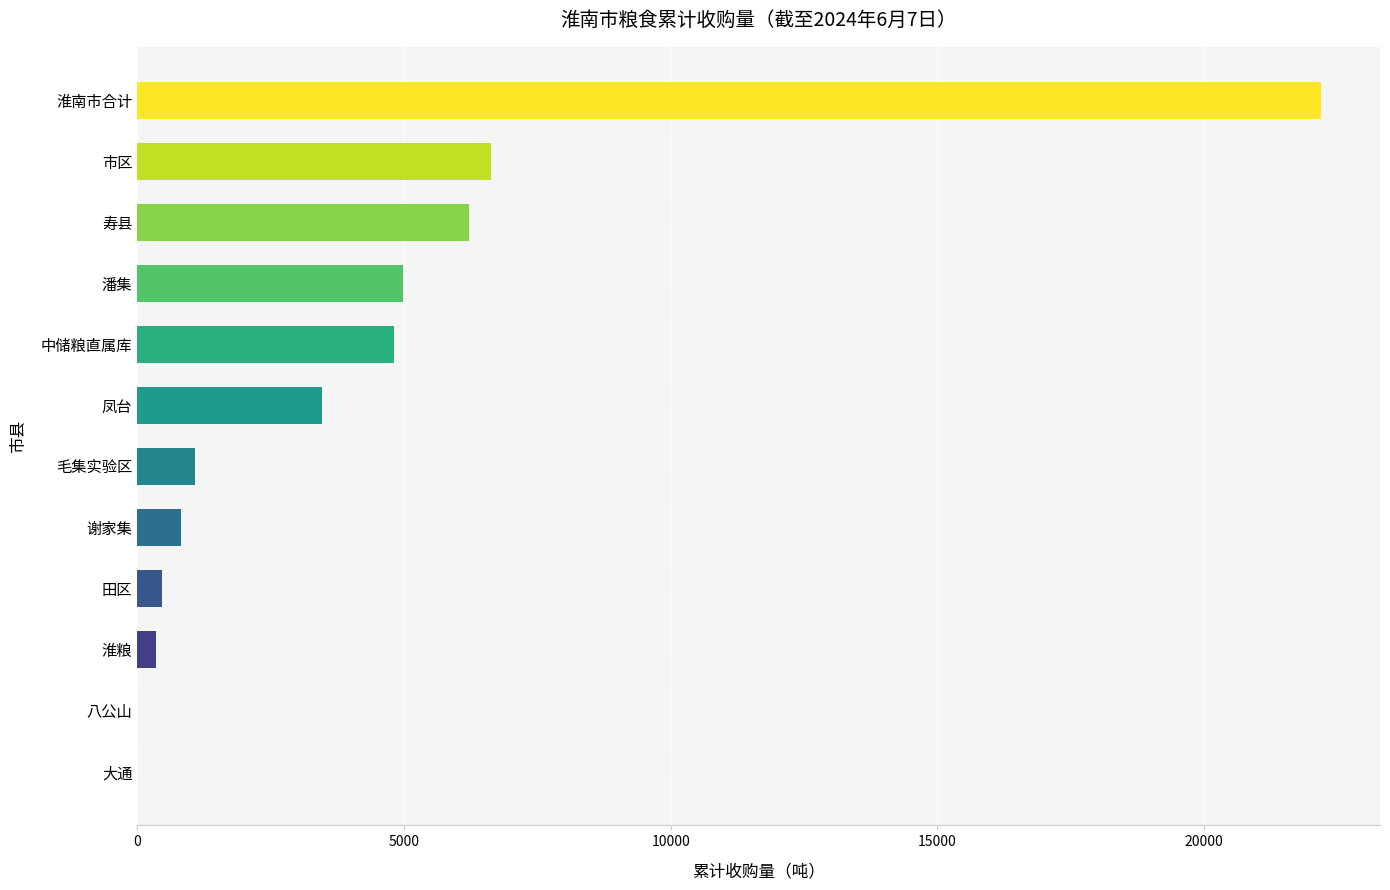

What is the approximate value at 毛集实验区?

1080.0